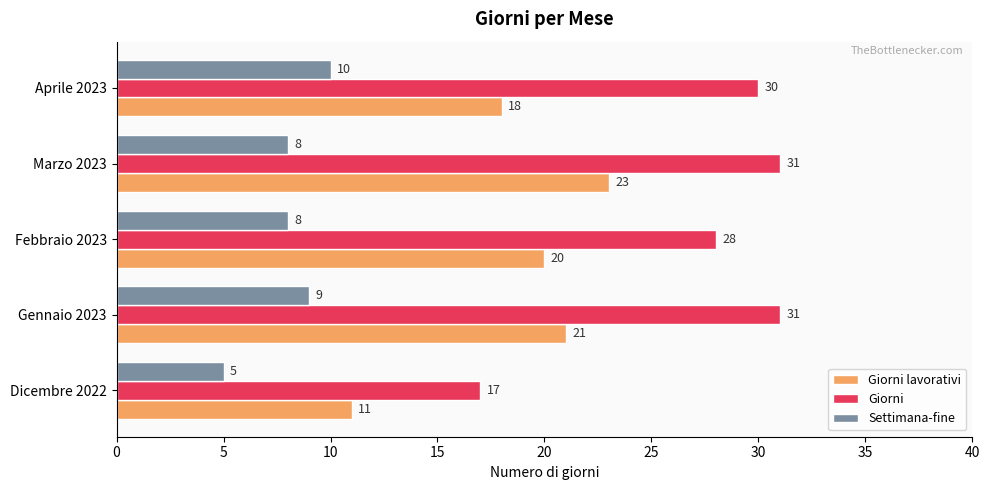

At which label is Giorni closest to 24?

Febbraio 2023